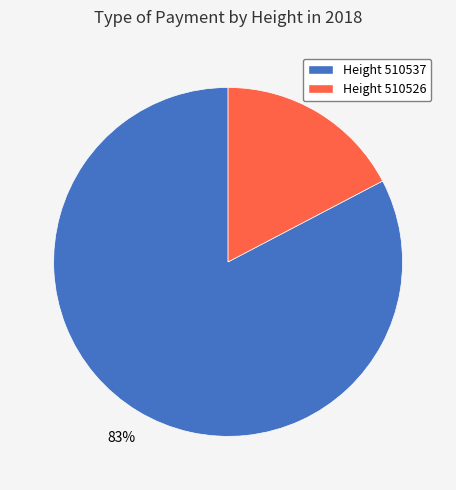

Is it true that Height 510537 is 95% of the pie?

False